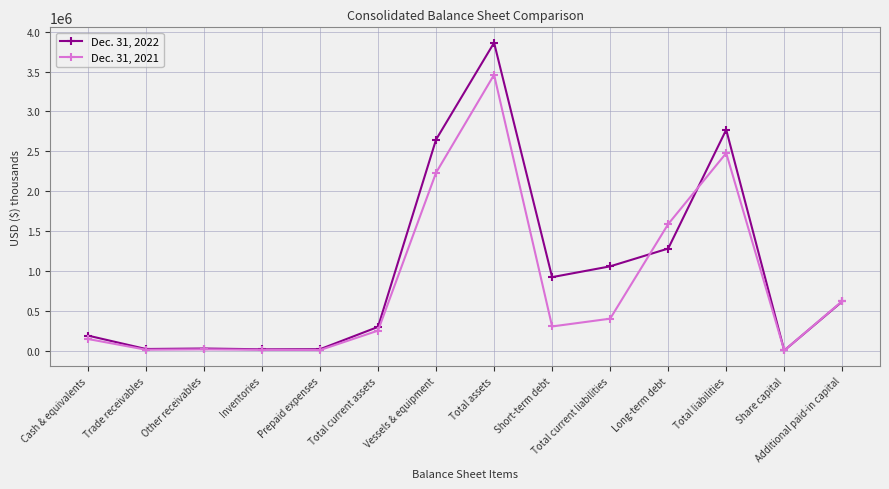

True or false: Dec. 31, 2021 has a value of 400316 at Total current liabilities.

True